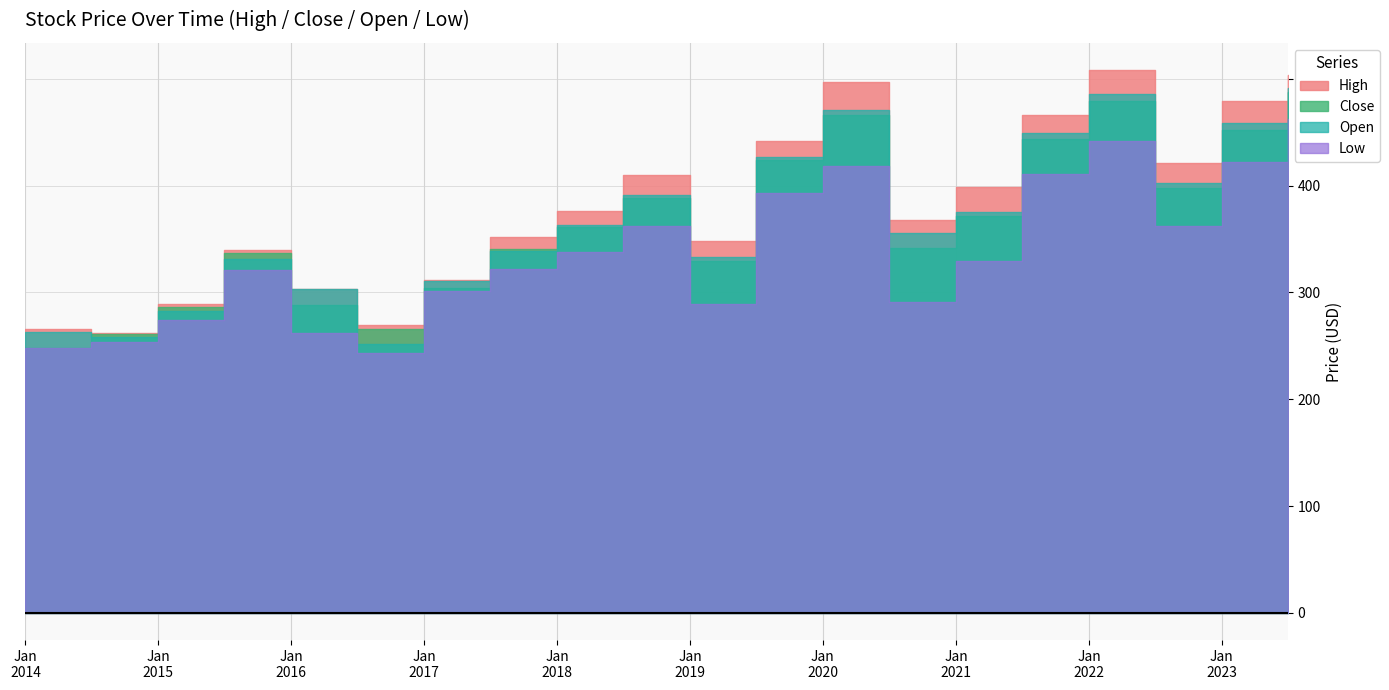

What are all the series names shown in the legend?

High, Close, Open, Low